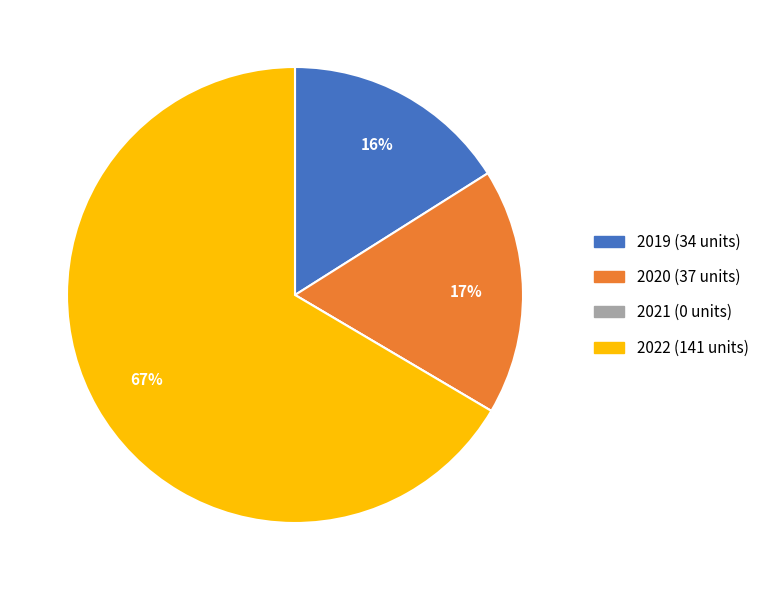

Between 2020 and 2022, which is larger?

2022